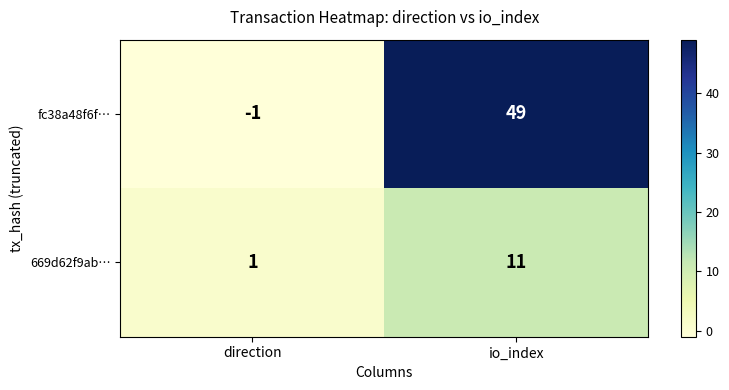

What is the minimum value shown in the chart?

-1